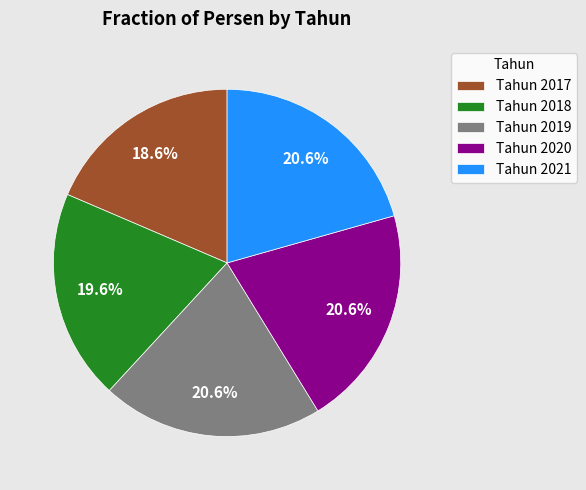

Which category has the smallest portion of the pie?

Tahun 2017